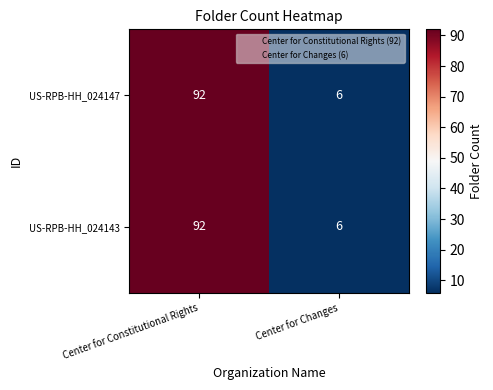

Reading left to right, extract all data points from this chart.

US-RPB-HH_024147: Center for Constitutional Rights=92	Center for Changes=6
US-RPB-HH_024143: Center for Constitutional Rights=92	Center for Changes=6